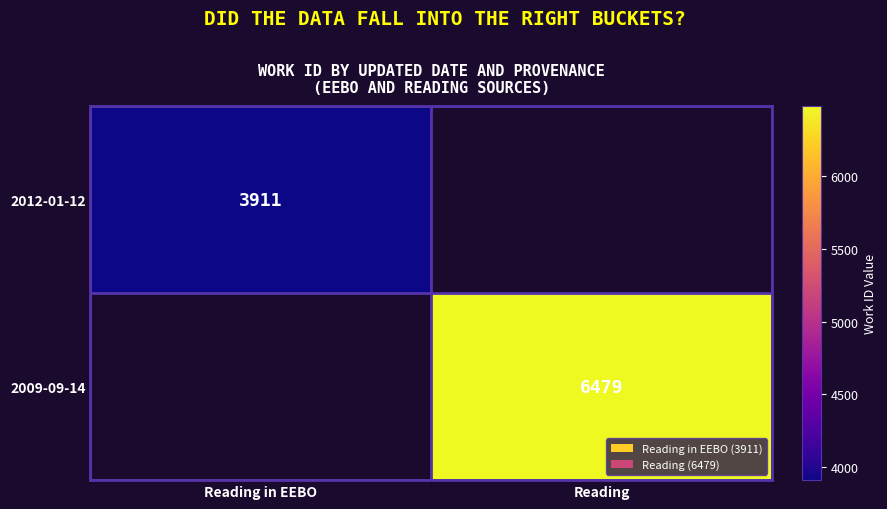

The 2012-01-12 series shows 1487.6 at Reading in EEBO. True or false?

False